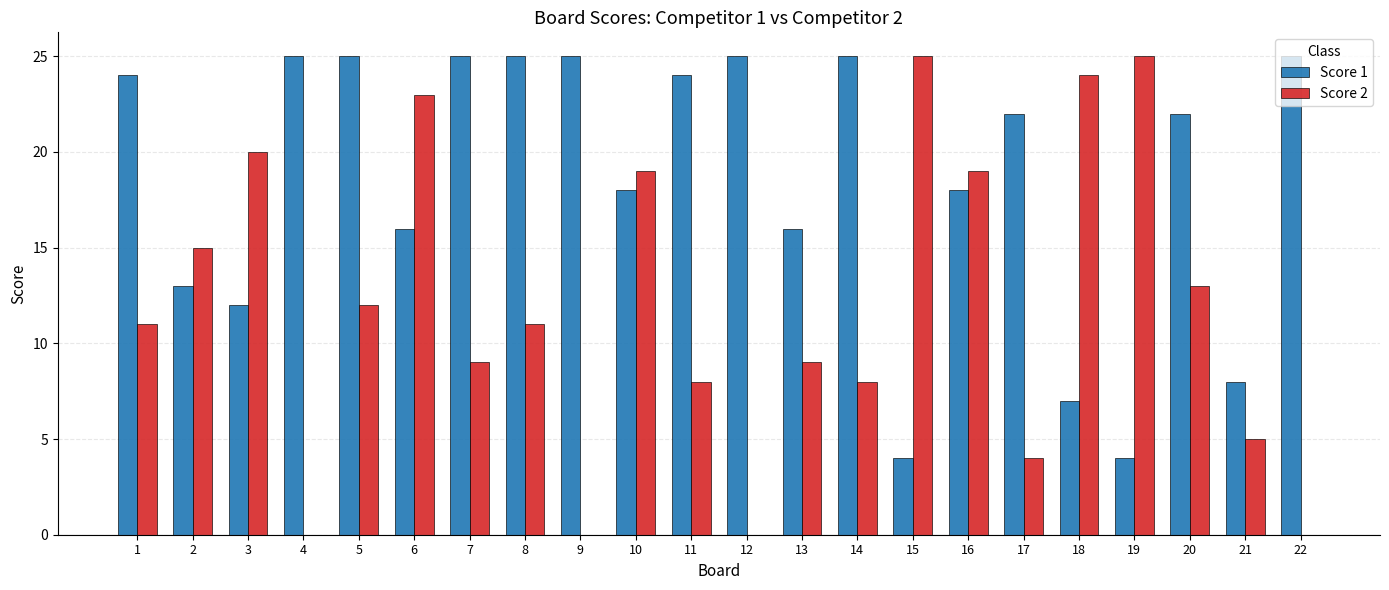

The Score 2 series shows 23 at 6. True or false?

True